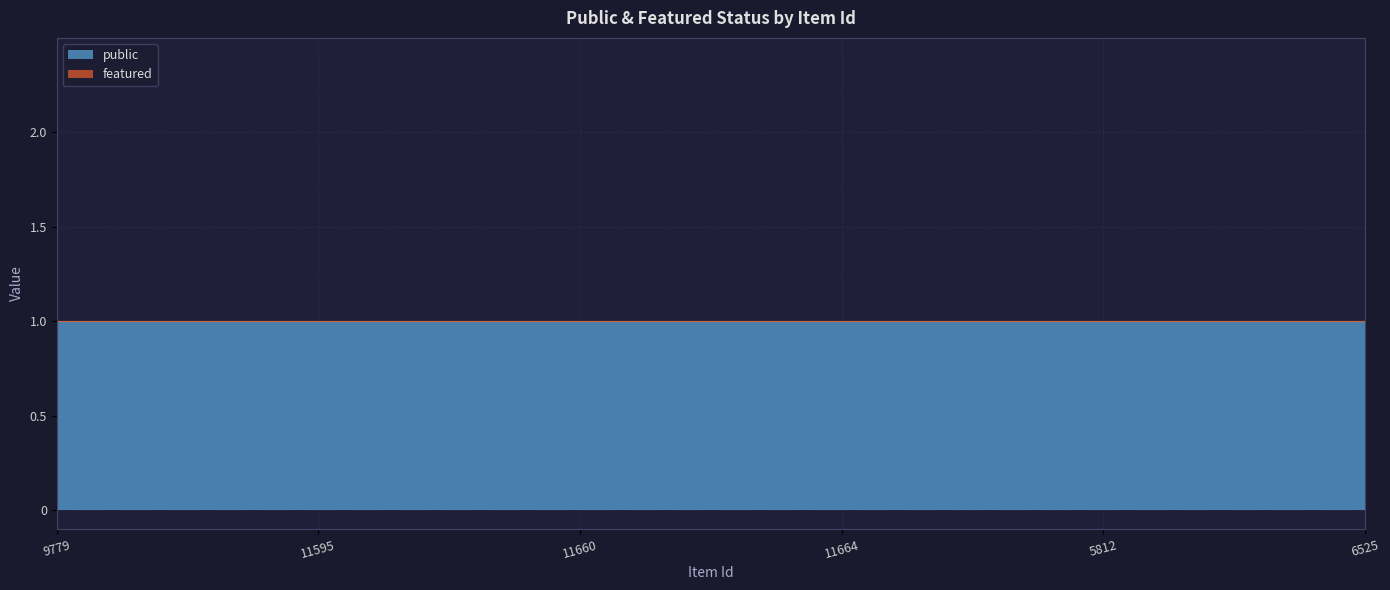

What is the value of the public point at the 4th from the left?

1